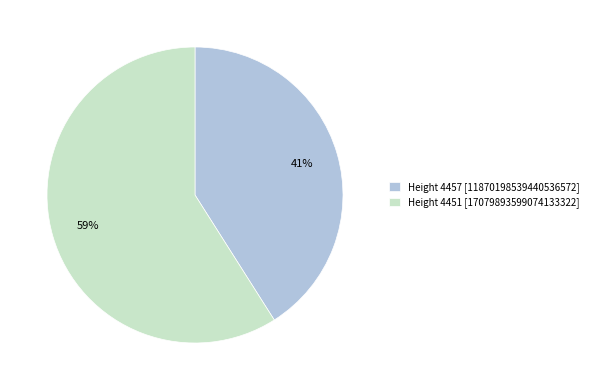

What is the majority slice?

Height 4451 [17079893599074133322]